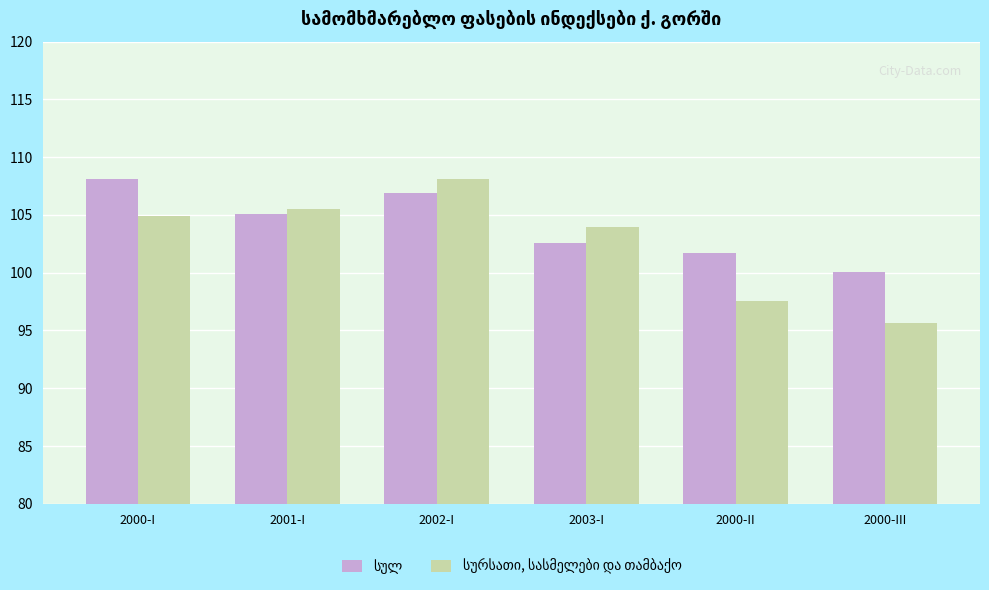

What is the difference between the highest and lowest values at 2000-III?

4.4